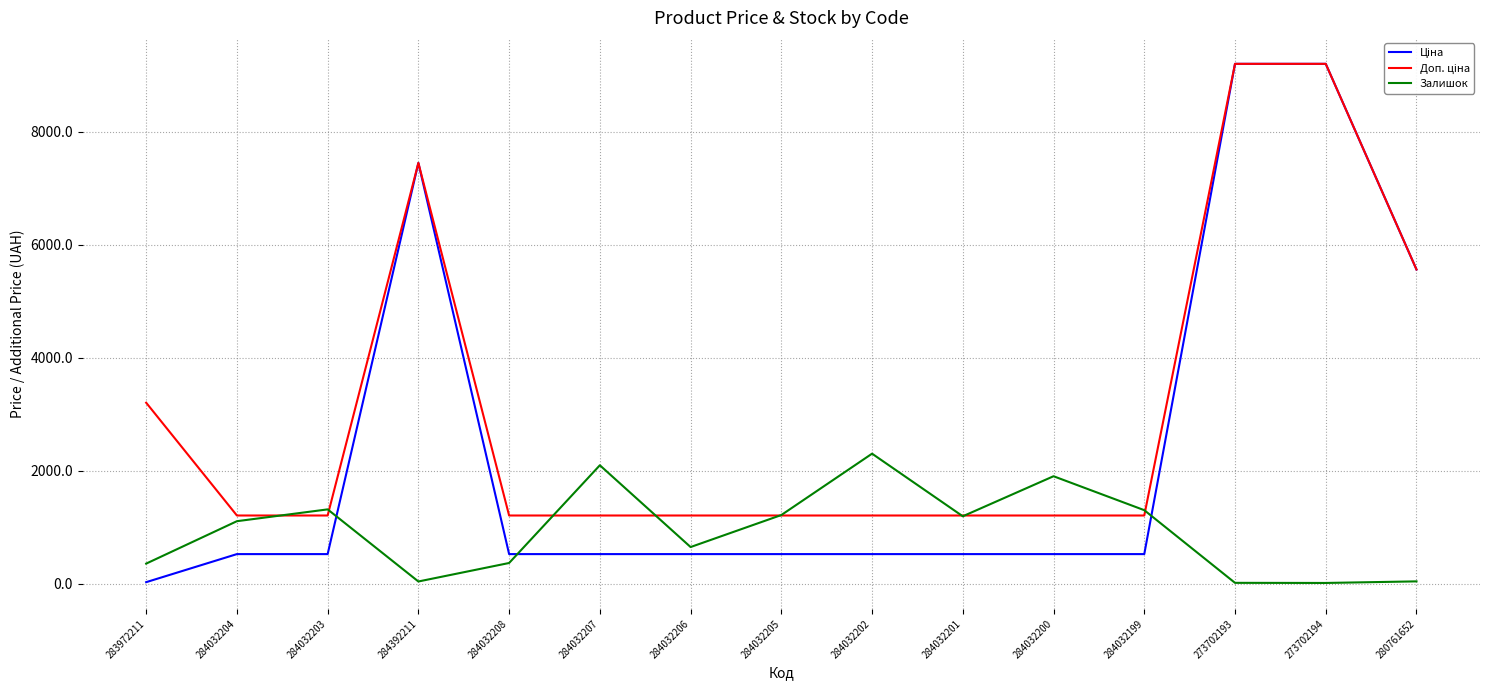

What is the spread (max minus min) of values at 284032199?

776.8